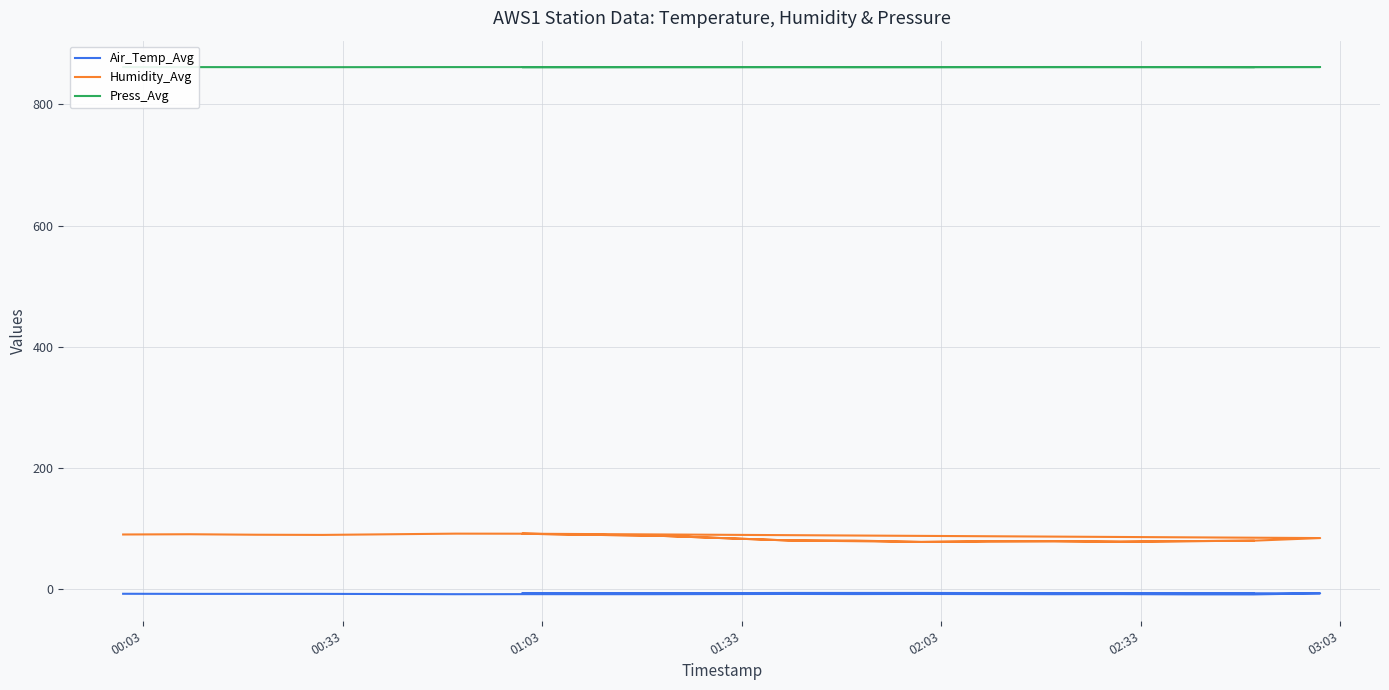

True or false: Press_Avg and Air_Temp_Avg cross at least once.

False